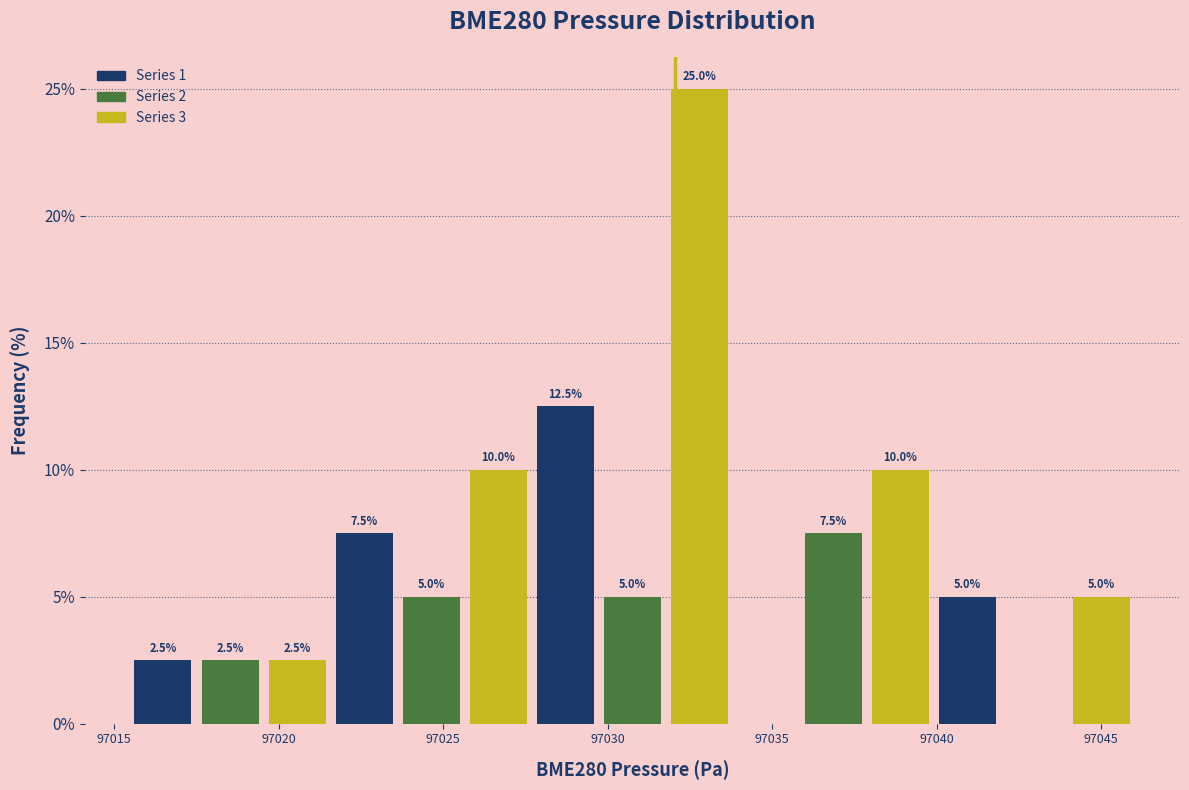

Over which range of the x-axis is the bar tallest?

97032.0 to 97034.0